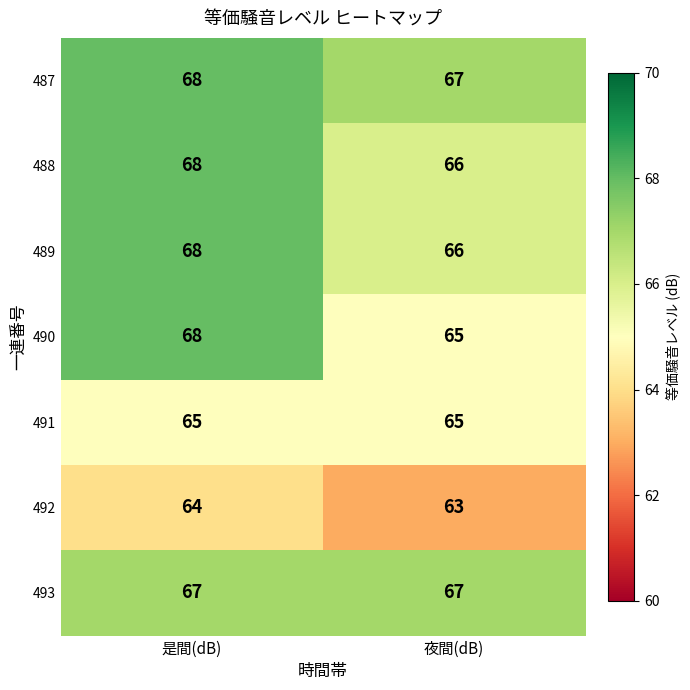

Which series has the largest range (max minus min)?

490